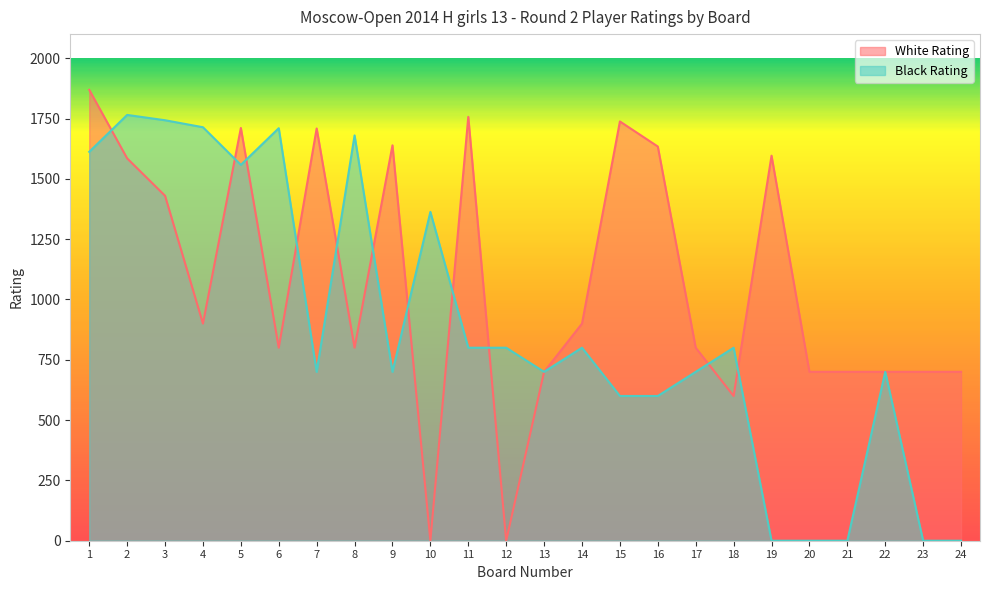

What are all the series names shown in the legend?

White Rating, Black Rating